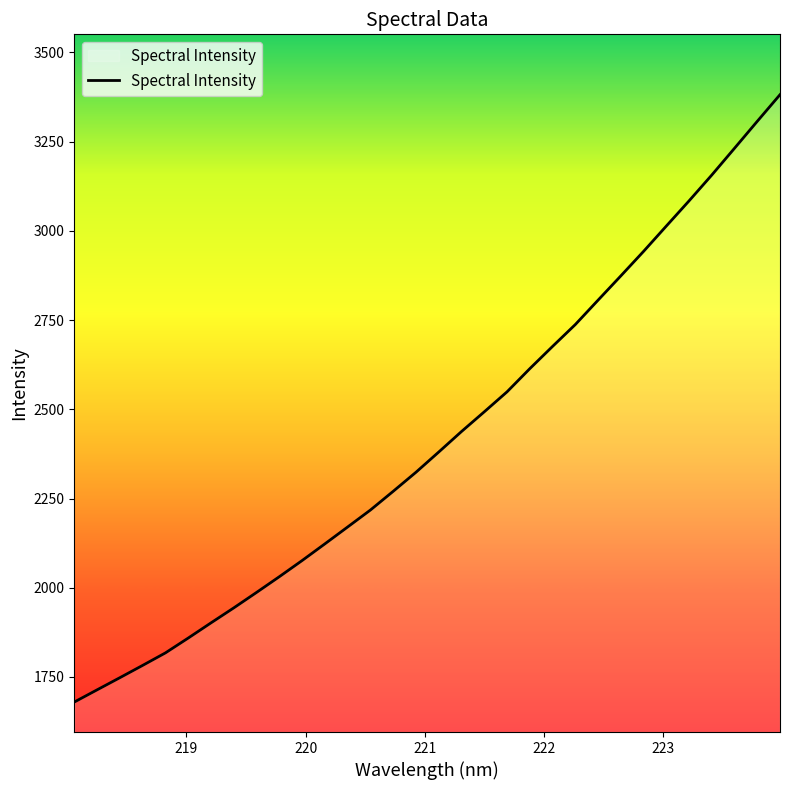

What is the average value?

2416.5